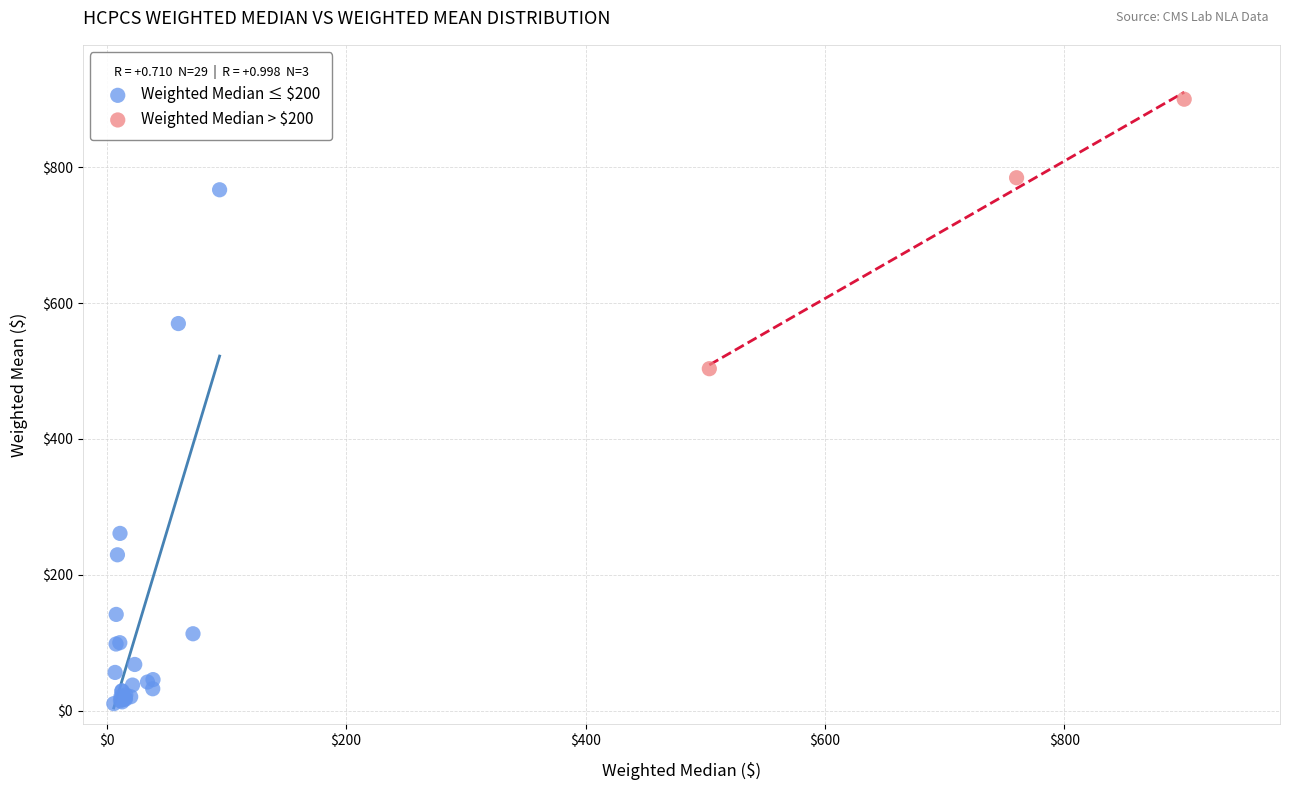

Which series contains the highest Y value?

Weighted Median > $200